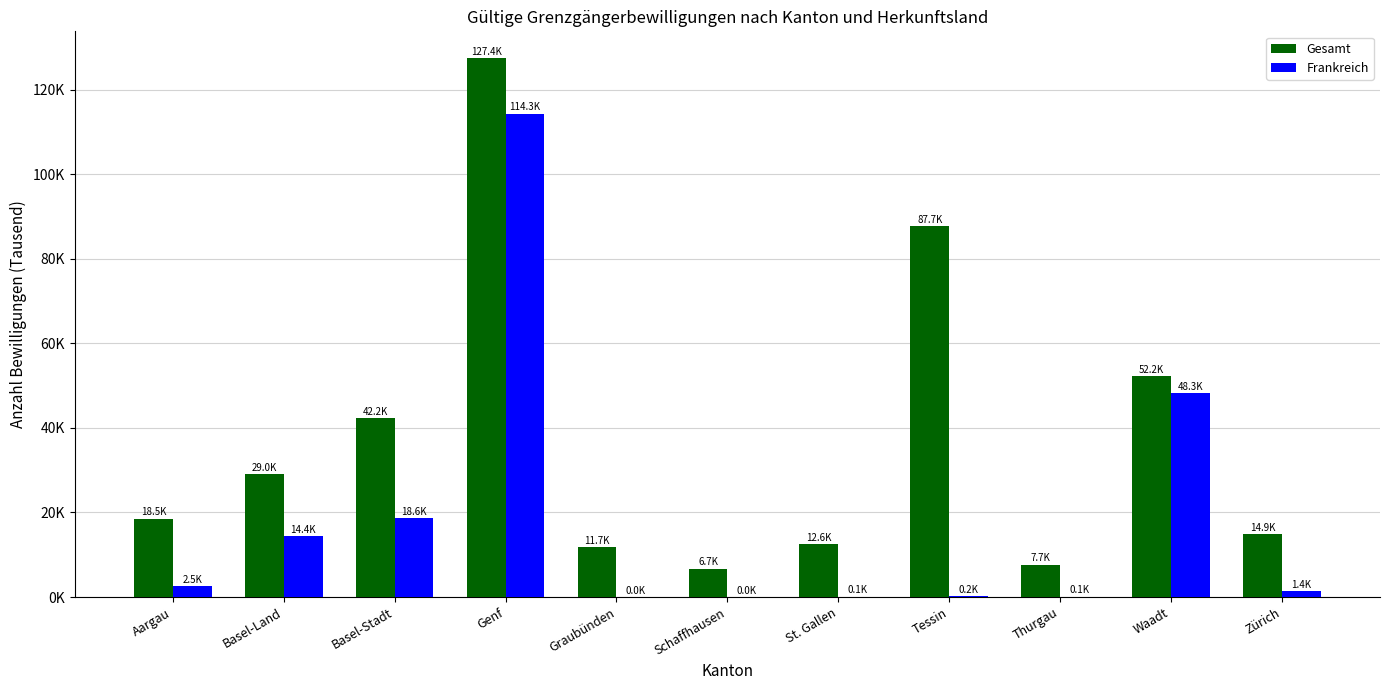

At which label does Frankreich reach its minimum?

Graubünden